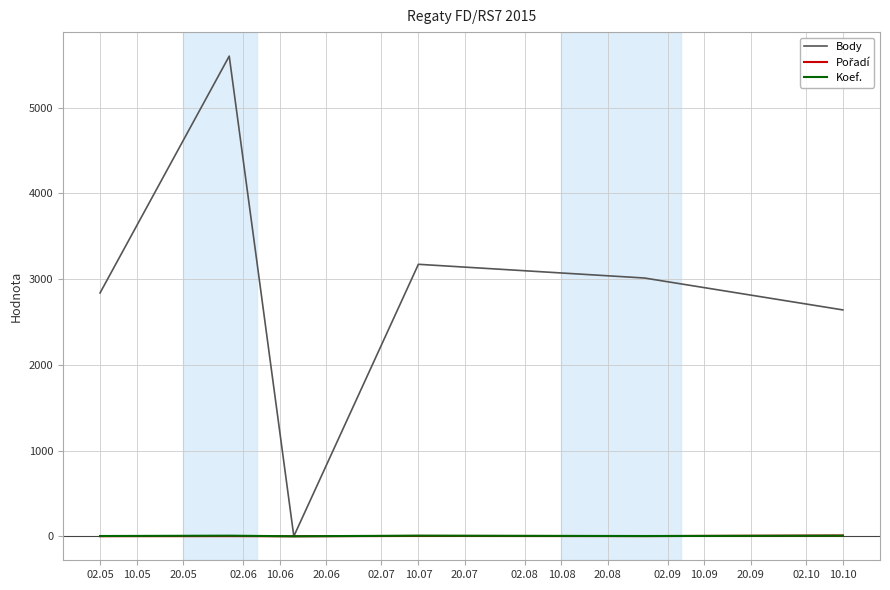

What is the sum of all Body values?

17262